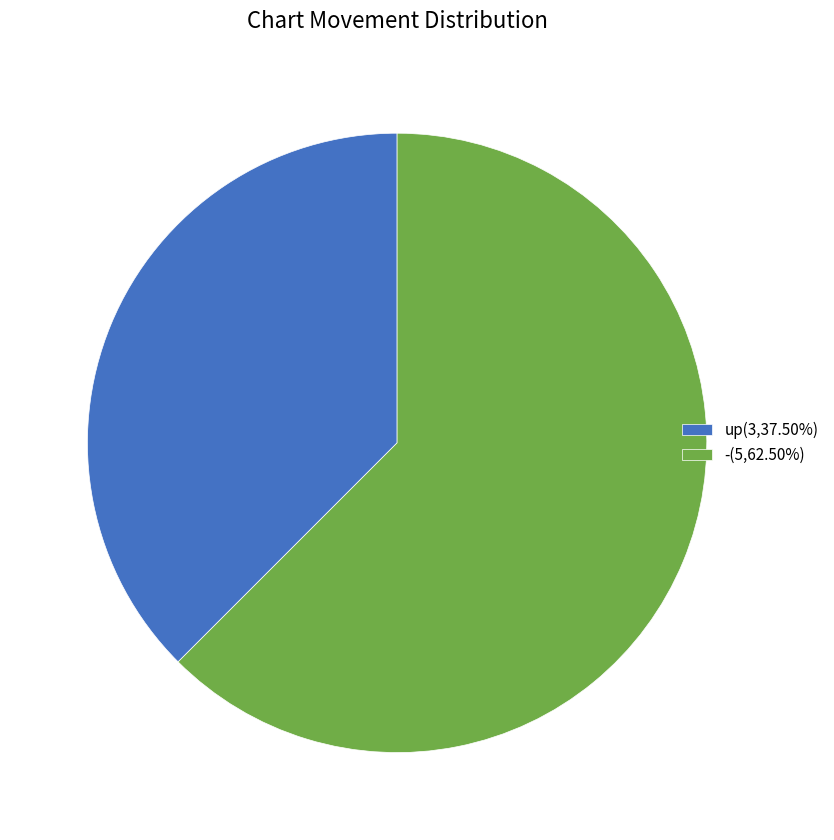

How many slices are in this pie chart?

2